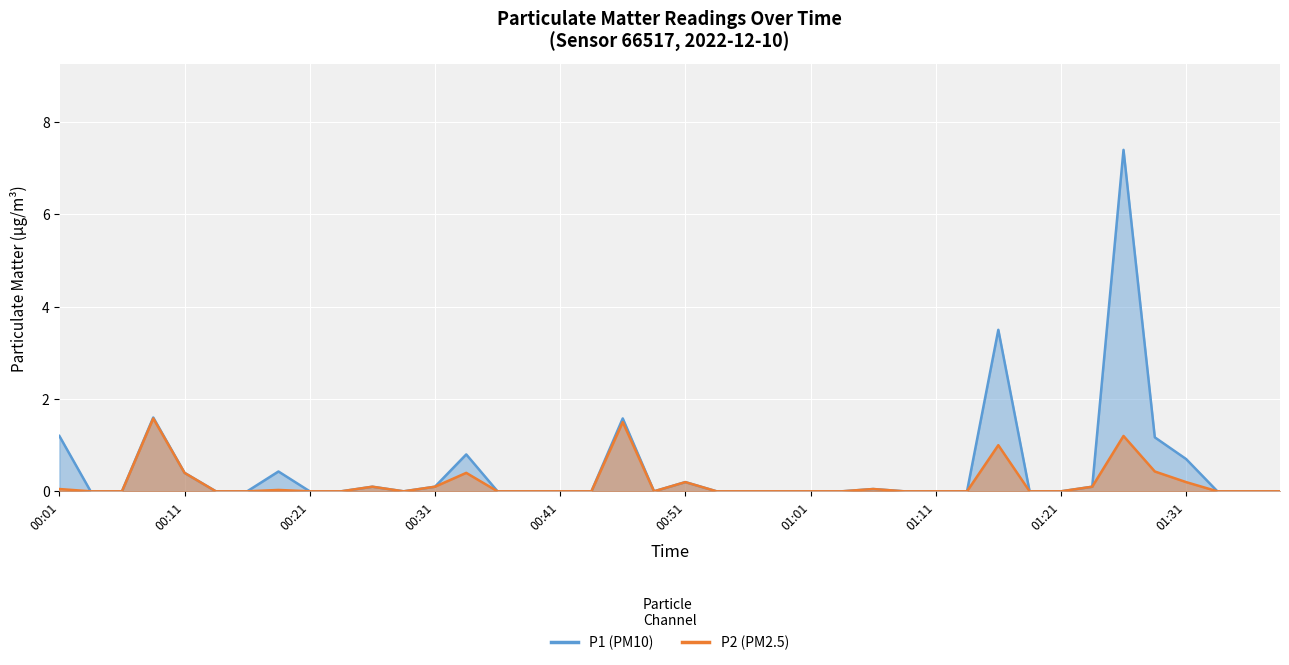

Where is the first local maximum for P2?

00:09